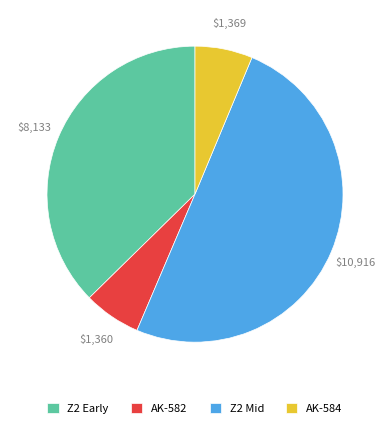

What is the majority slice?

Z2 Mid